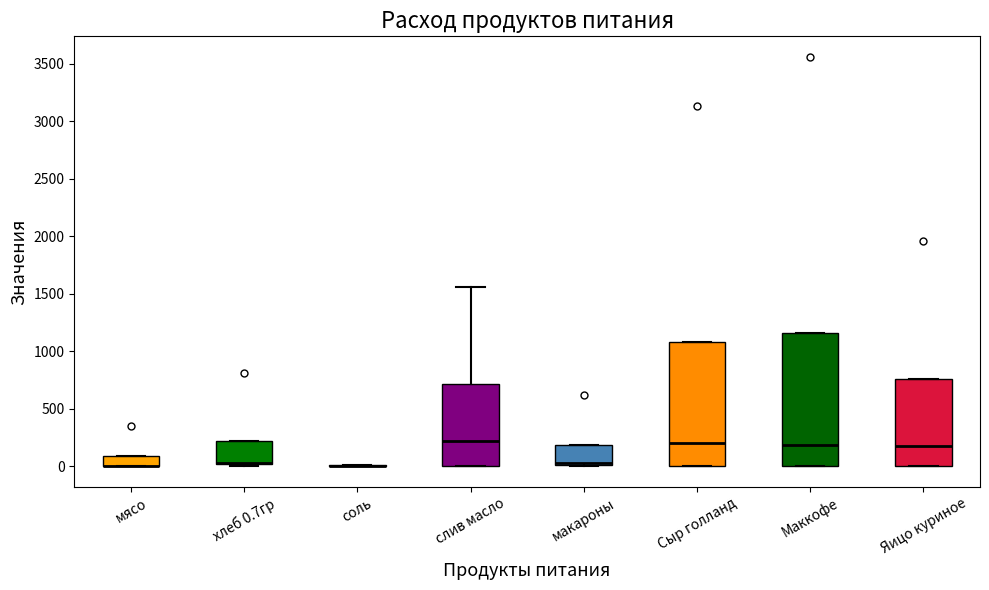

Comparing the boxes themselves (not the whiskers), which one is the tallest?

Маккофе